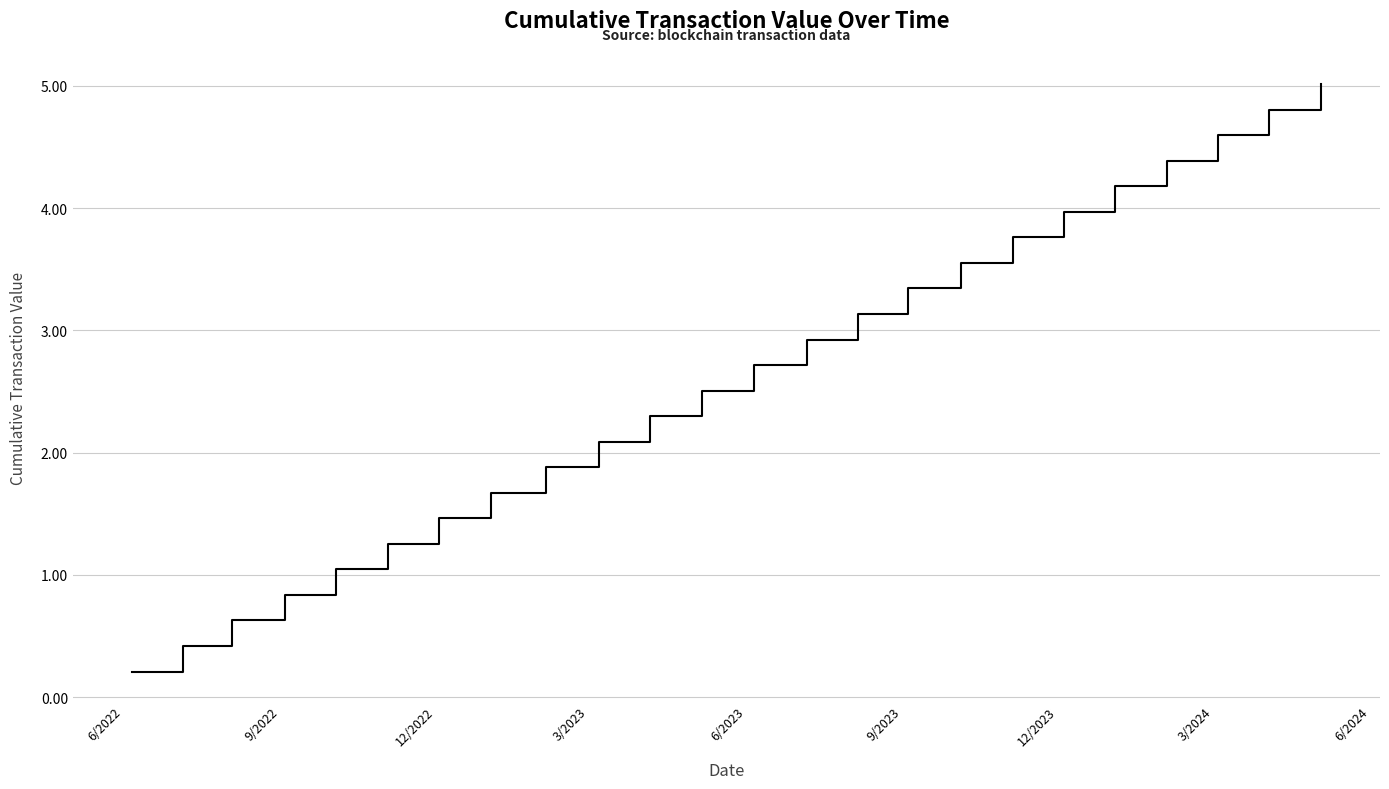

What is the difference between the maximum and minimum values?

4.8